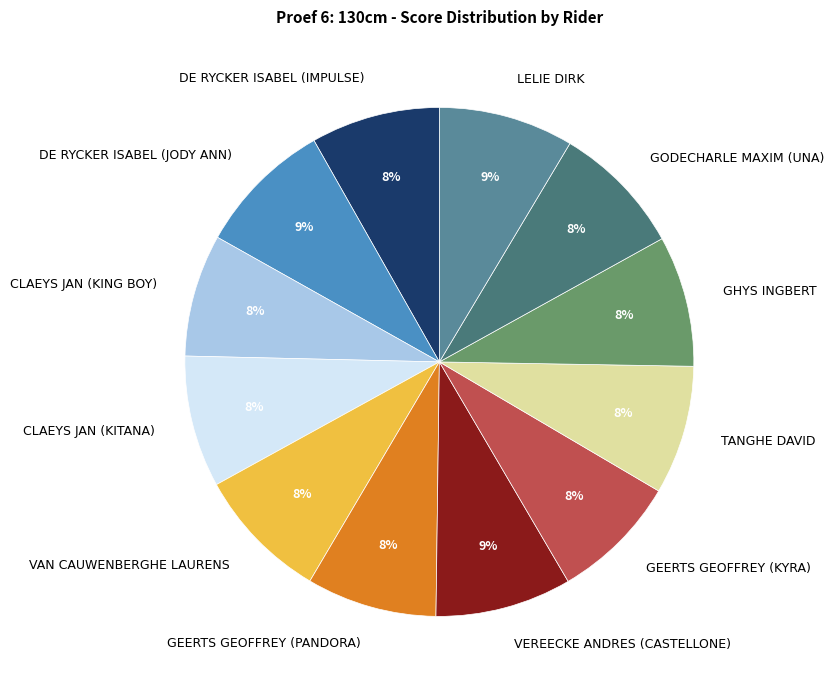

Do TANGHE DAVID and VAN CAUWENBERGHE LAURENS together represent more than half of the pie?

No